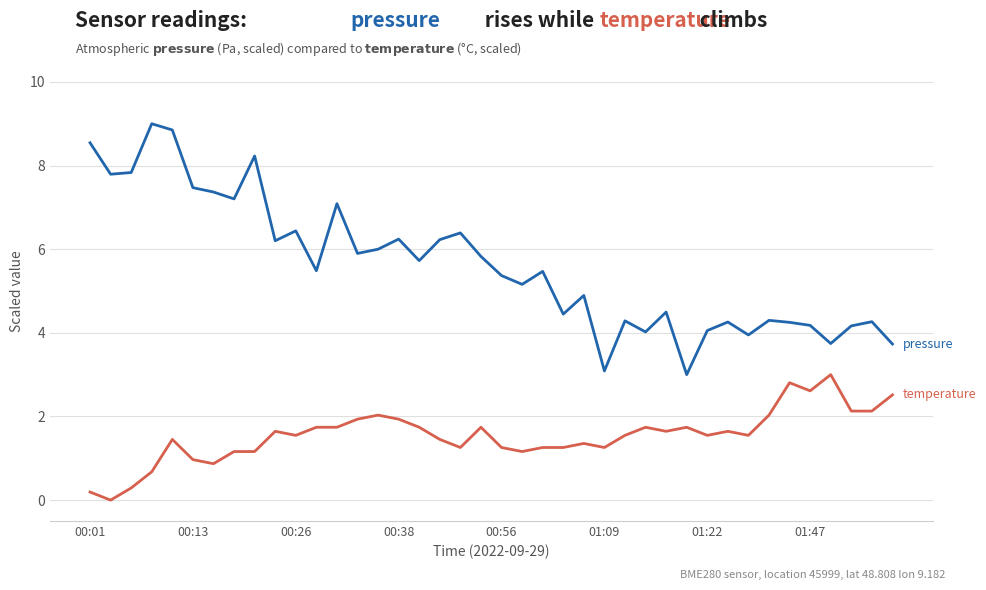

What is the greatest value displayed?

9.0